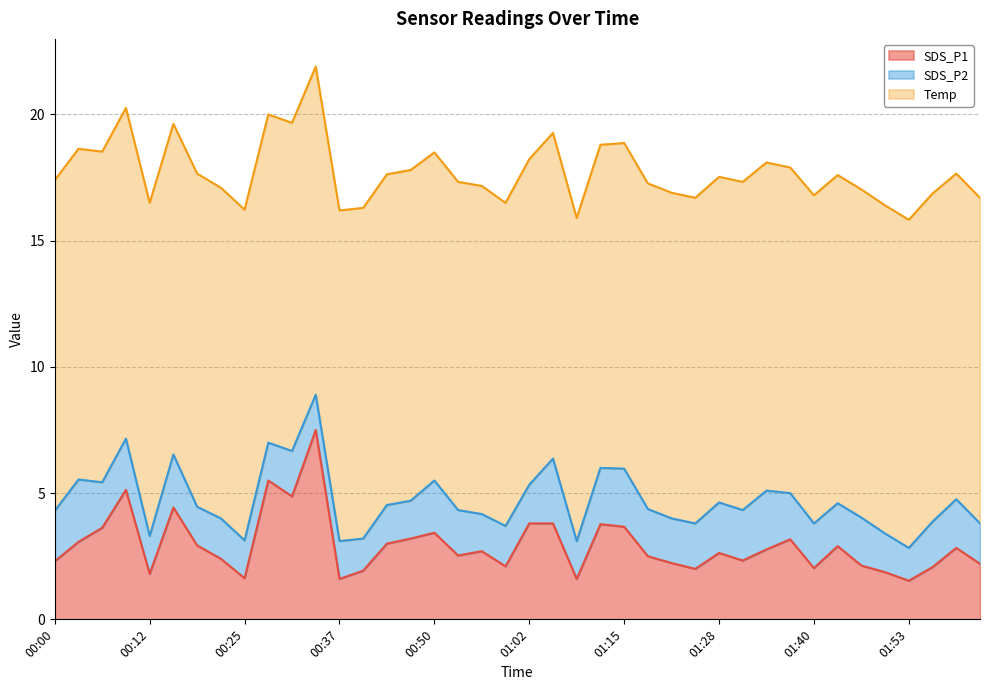

The value of SDS_P1 at 01:18 is 2.5. True or false?

True